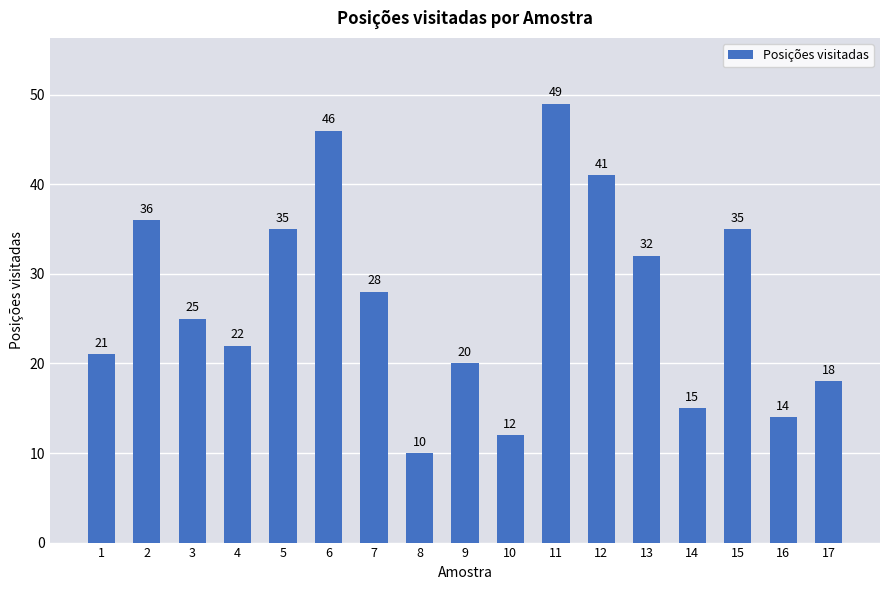

The value at 2 is 36. True or false?

True